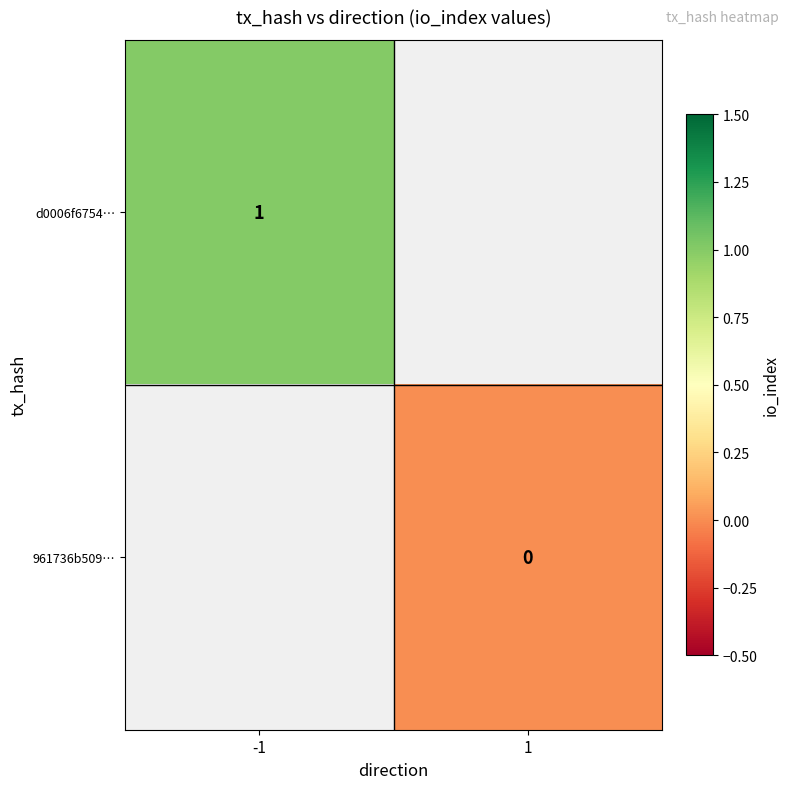

The d0006f6754… series shows 1 at -1. True or false?

True